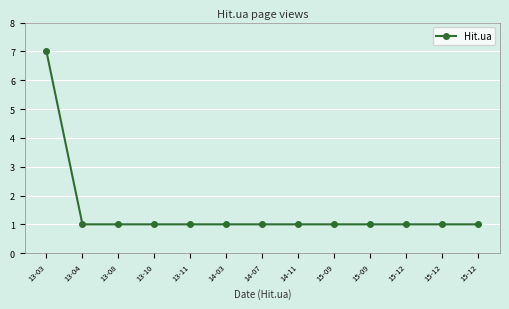

How many lines are shown in the chart?

1